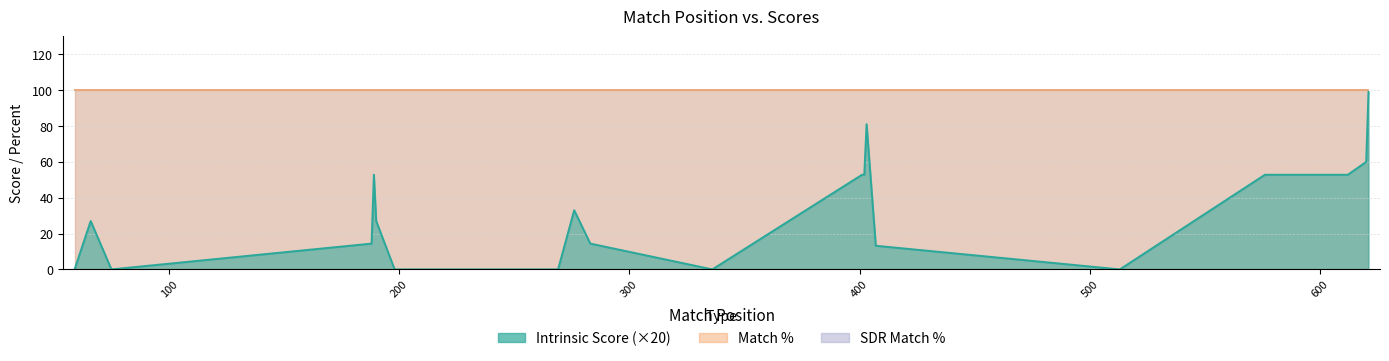

What is the sum of the Intrinsic Score values at 189 and 276?

4.3